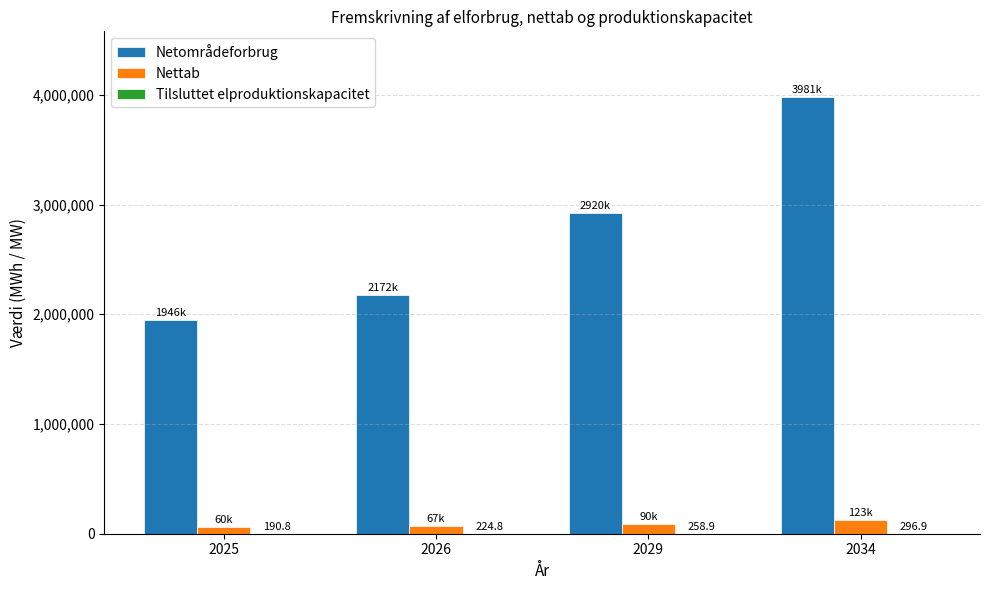

At which category is the sum across all series the highest?

2034